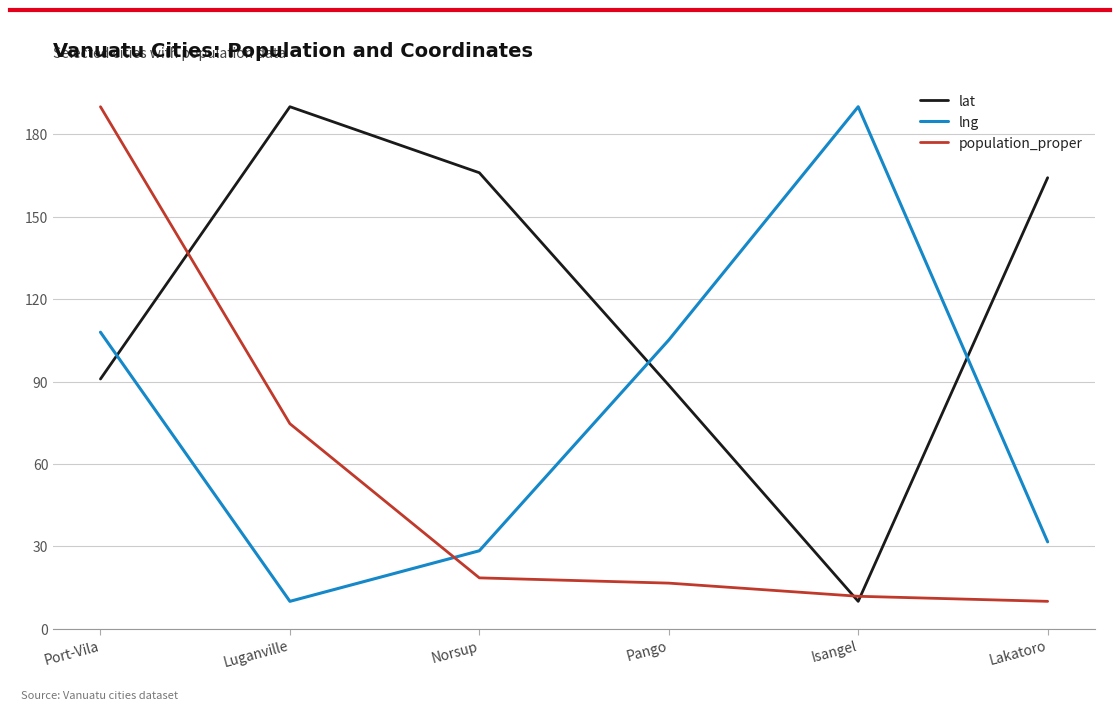

What is the difference between the second highest and second lowest values in the lat series?

77.3